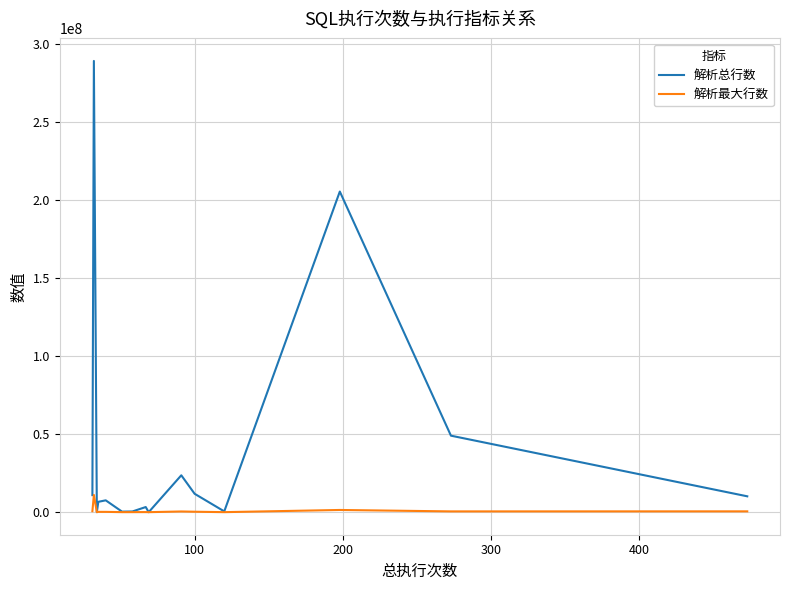

True or false: 解析总行数 has more than 2 points higher than both neighbors.

True